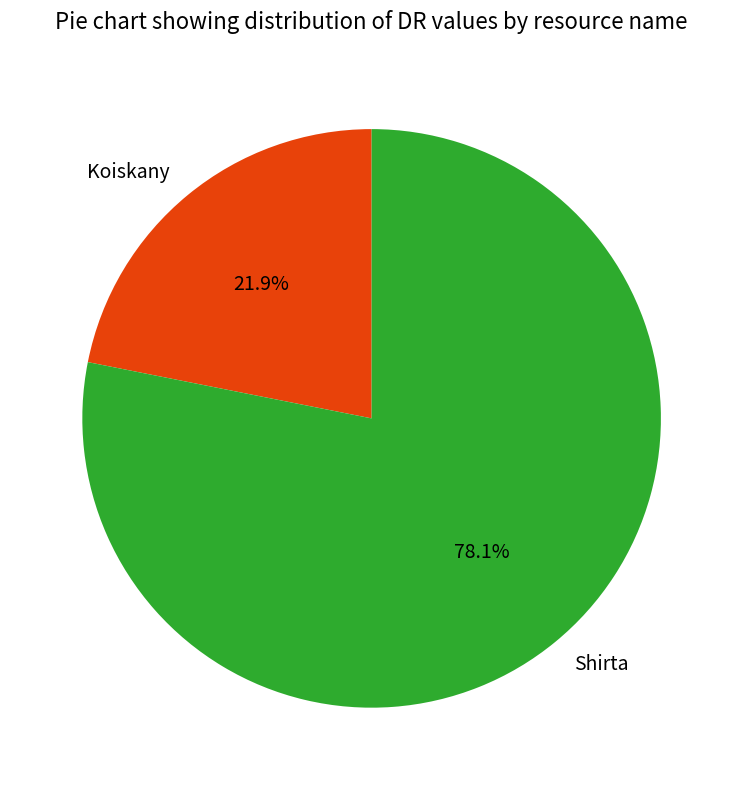

Do Shirta and Koiskany together represent more than half of the pie?

Yes